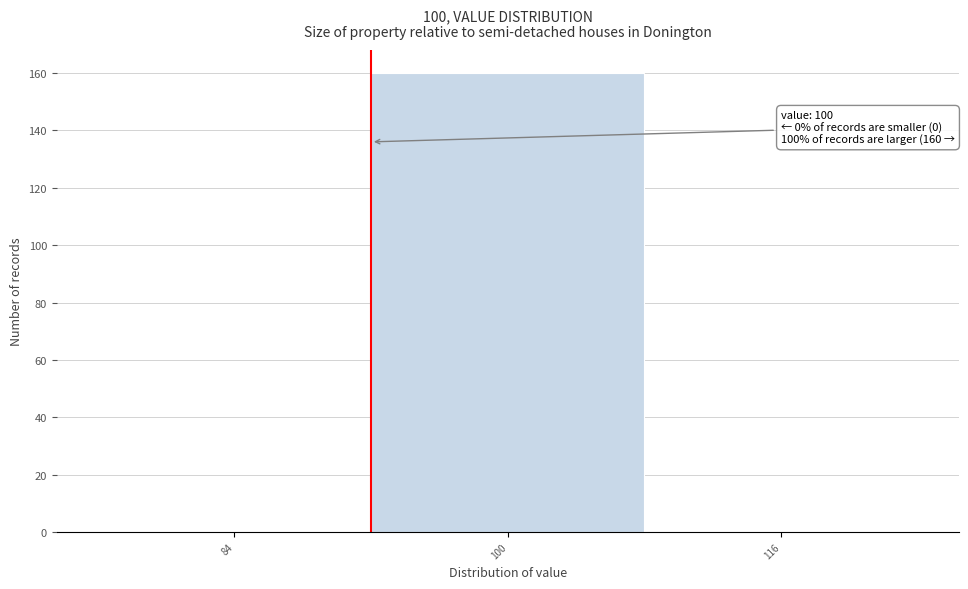

Reading right to left, extract all data points from this chart.

116=0	100=160	84=0